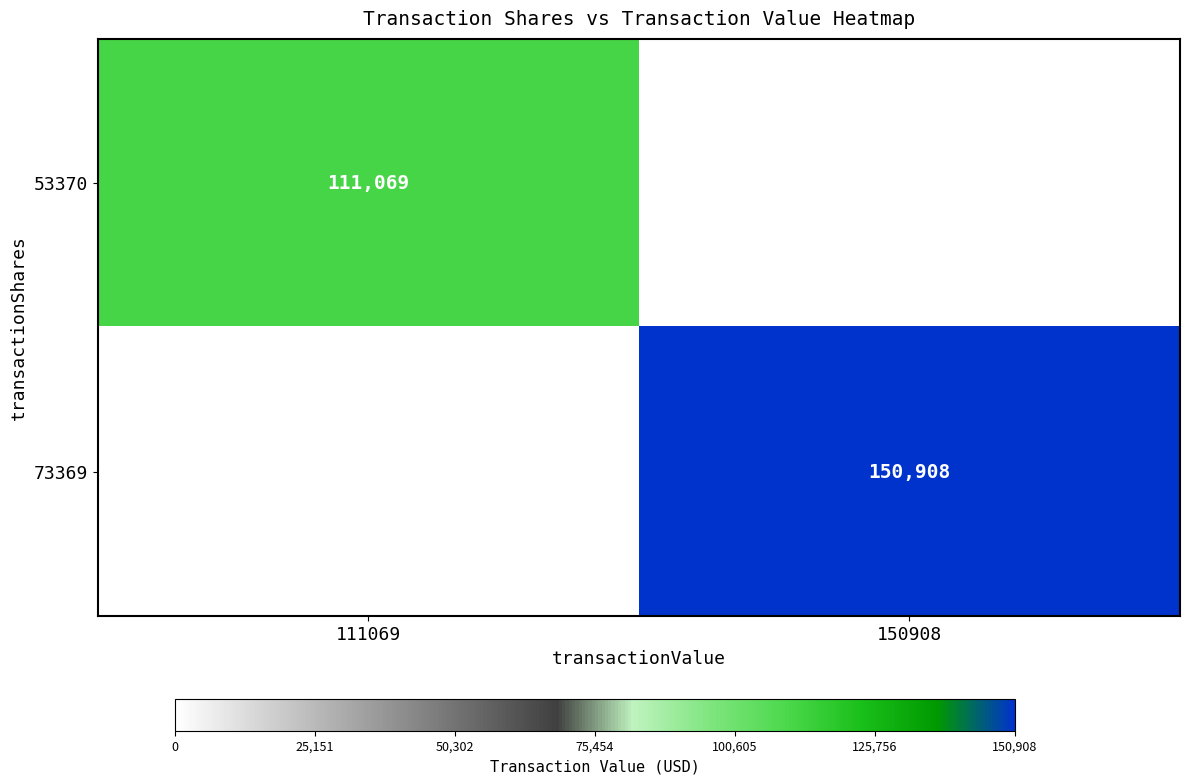

Is the value of 73369 at 150908 greater than the value of 53370 at 111069?

Yes